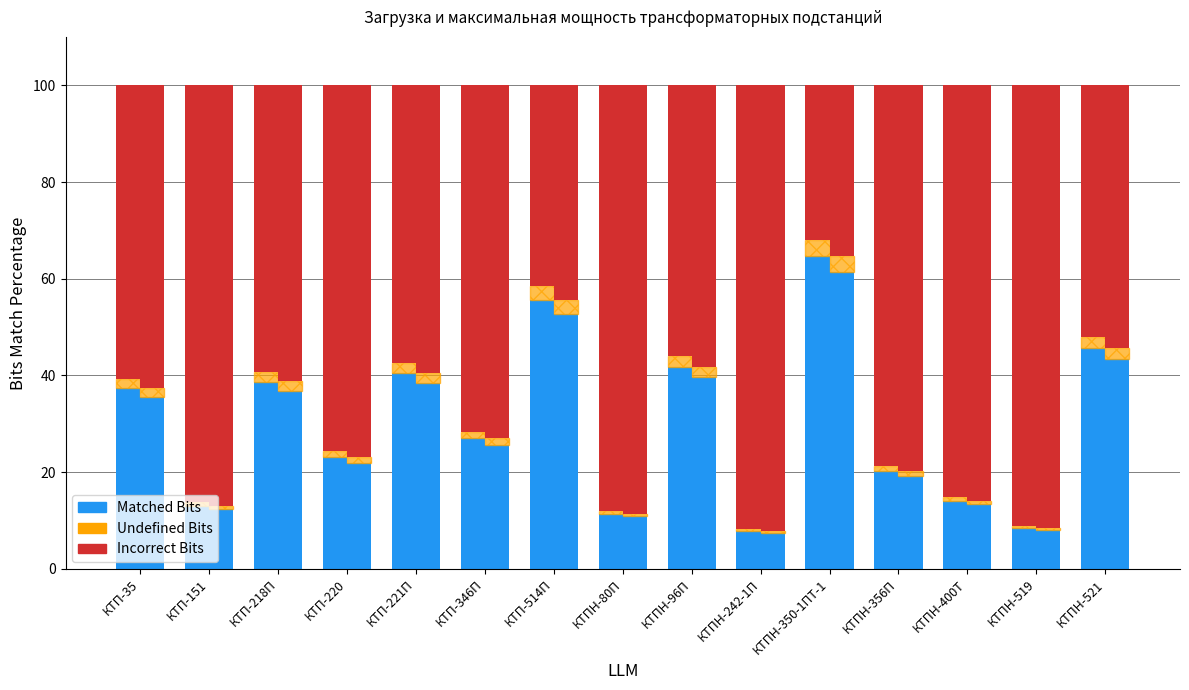

What is the maximum value shown in the chart?

91.7